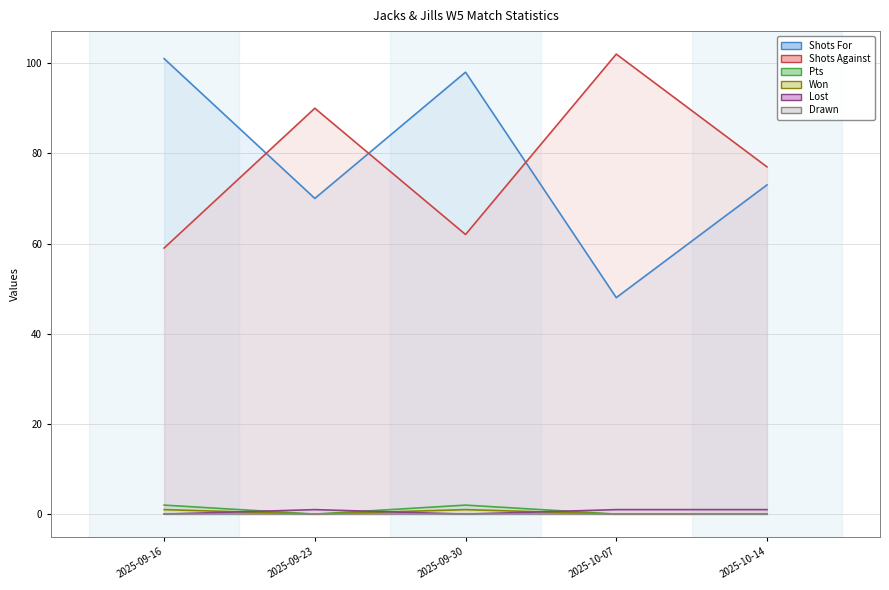

What is the difference between the second highest and minimum values in the Shots For series?

50